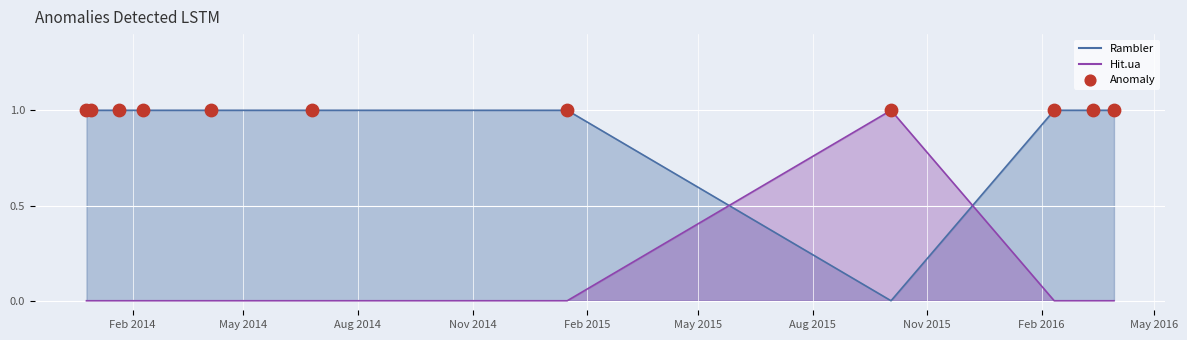

Which series has the largest total across all categories?

Hit.ua